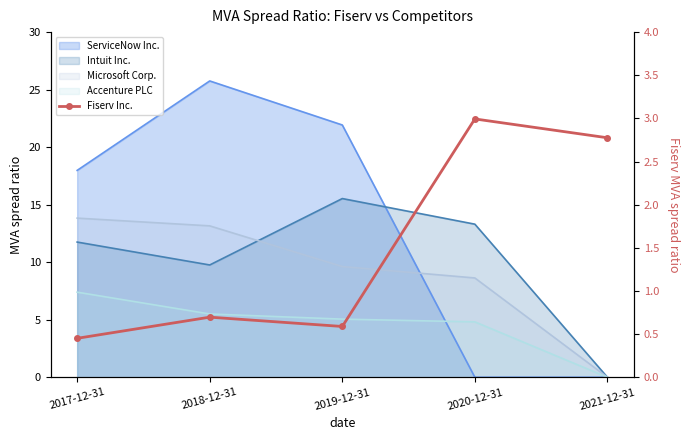

Where is the first local maximum?

2018-12-31